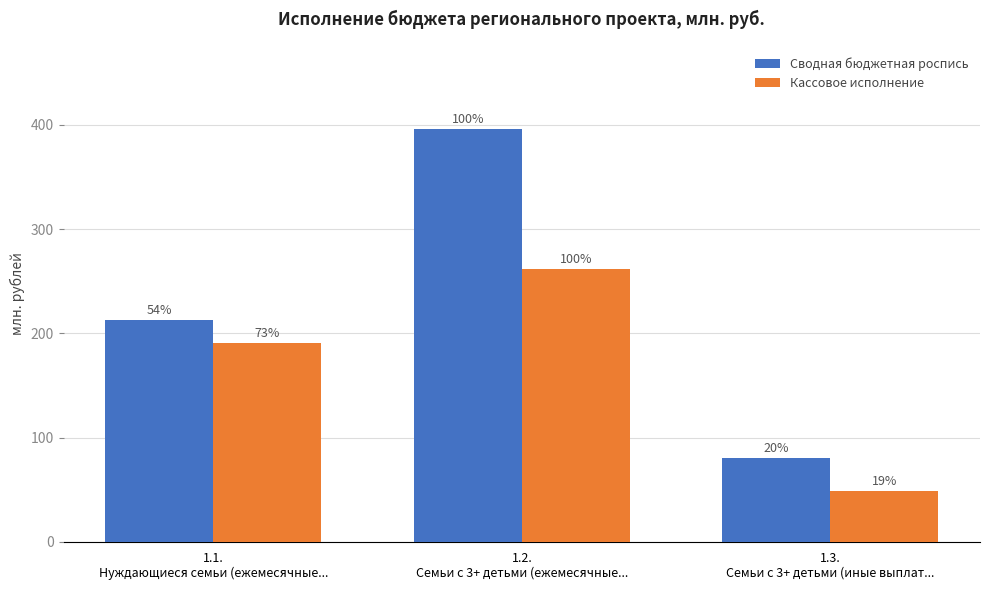

How many bars are there in each group?

2